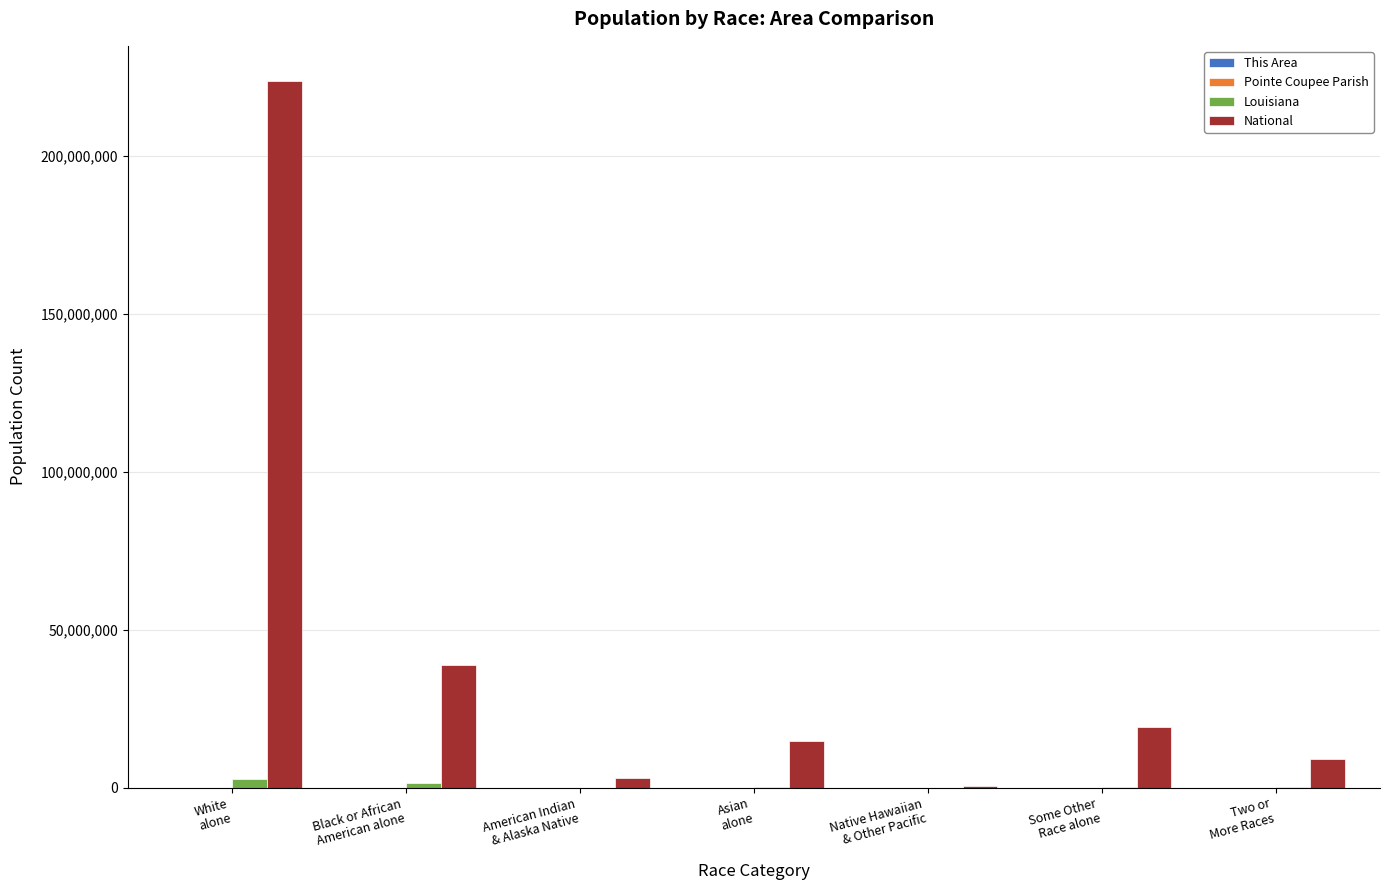

What is the total value across all series at Some Other
Race alone?

19176813